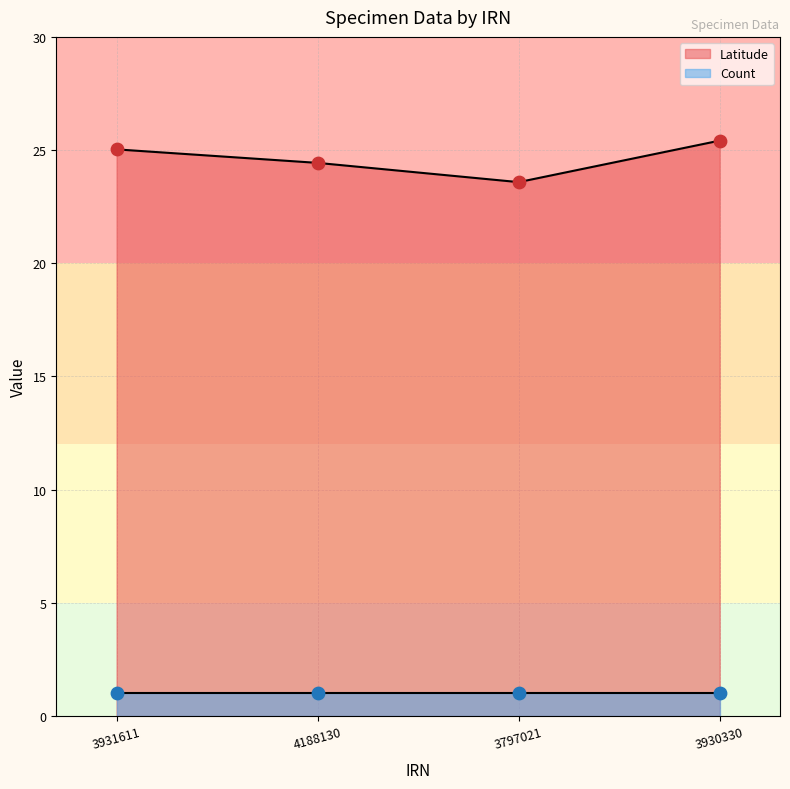

Which has a higher value, 3931611 or 3797021?

3931611